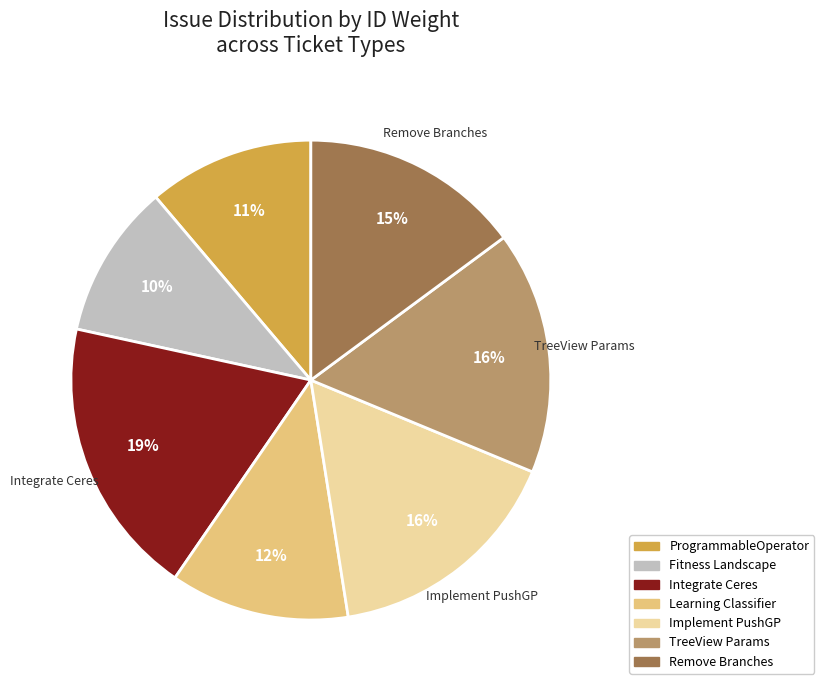

Do Remove Branches and Implement PushGP together represent more than half of the pie?

No